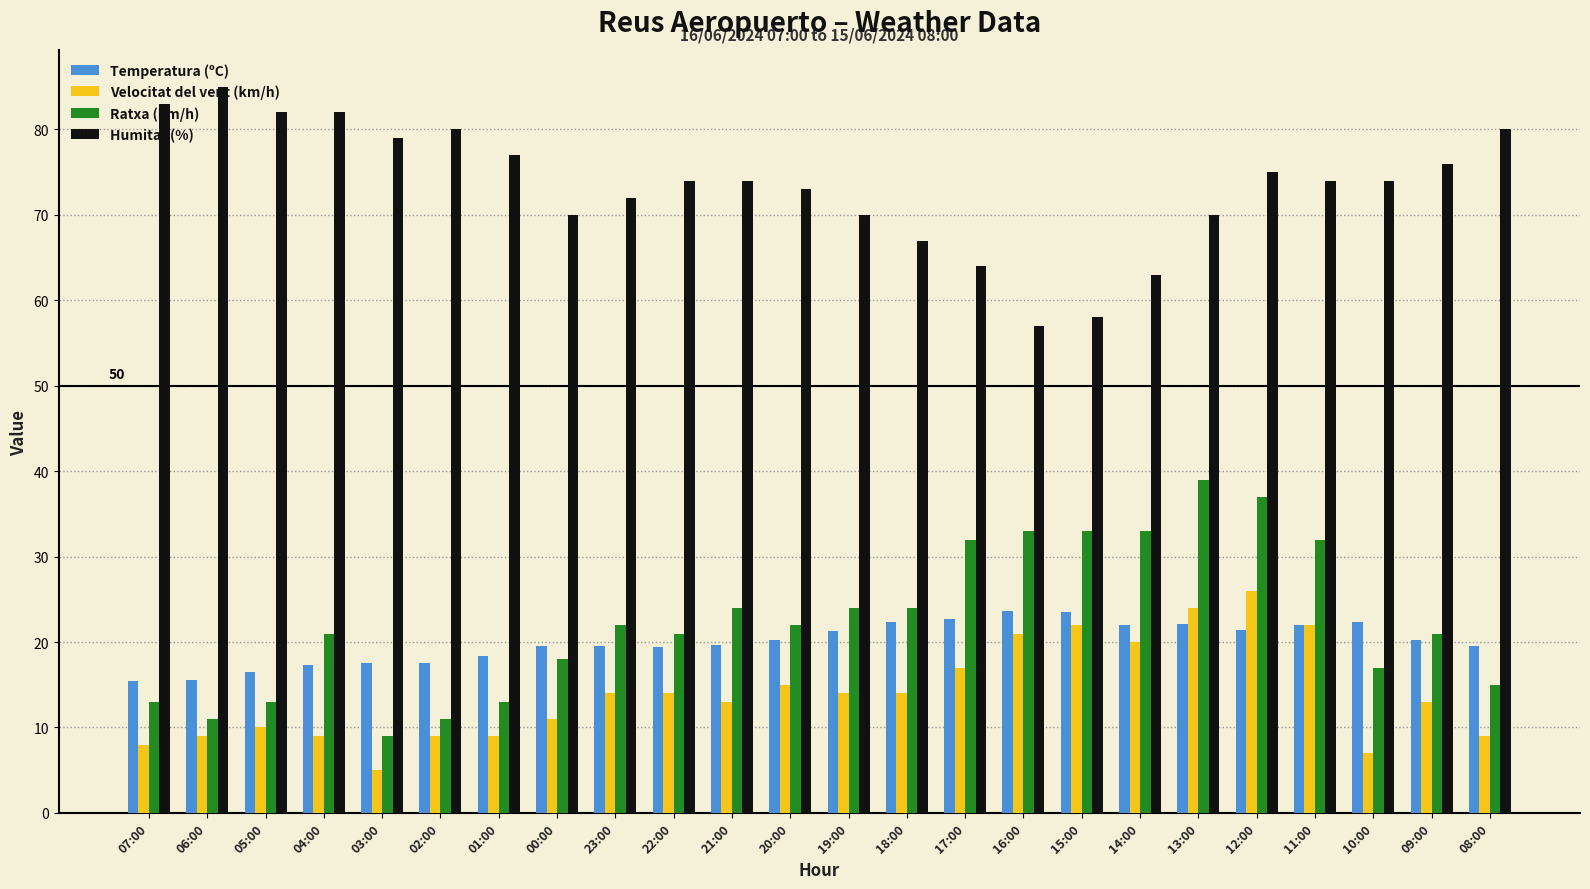

What is the highest value of the Ratxa (km/h) series?

39.0